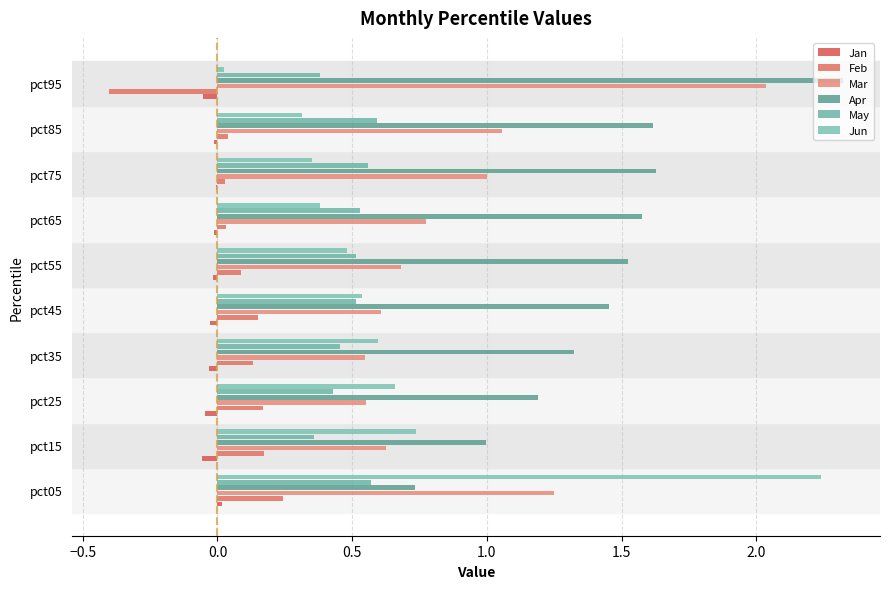

What is the greatest value displayed?

2.3